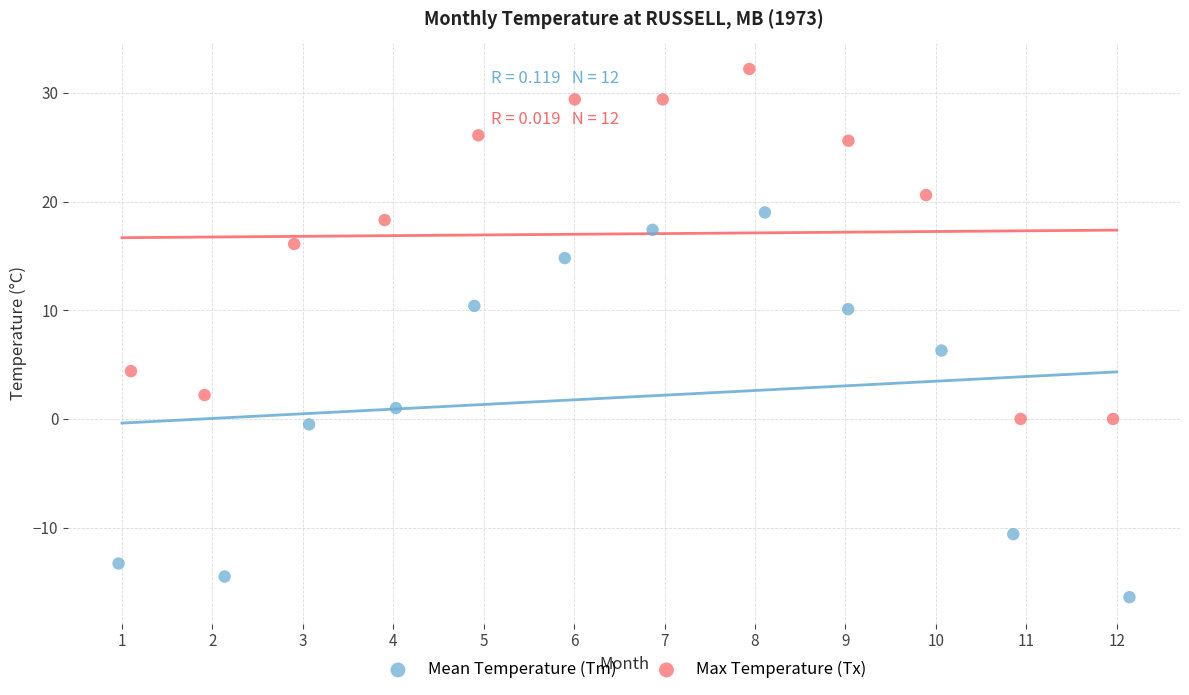

Which series contains the lowest Y value?

Mean Temperature (Tm)